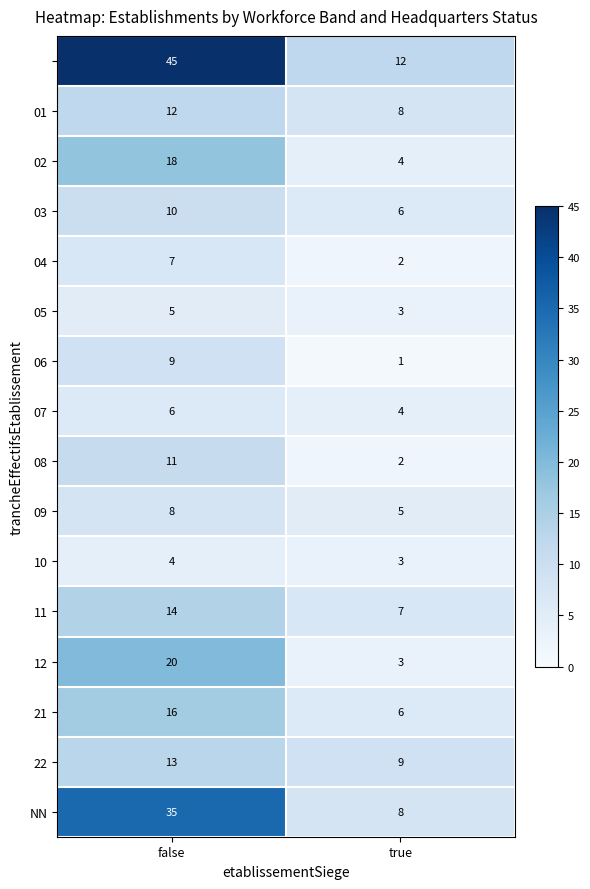

Which label corresponds to the smallest value in the chart?

true